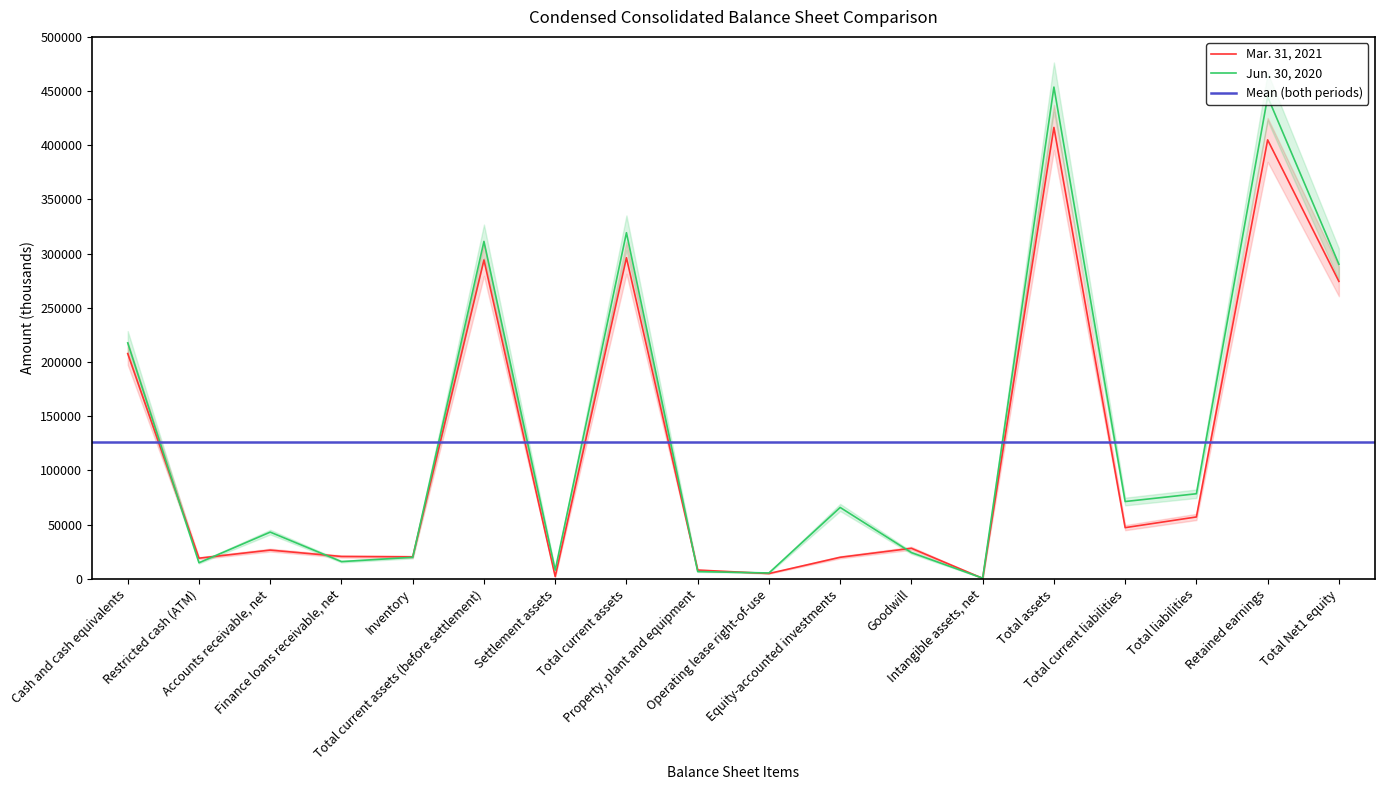

True or false: Mar. 31, 2021 has a value of 3106 at Settlement assets.

False